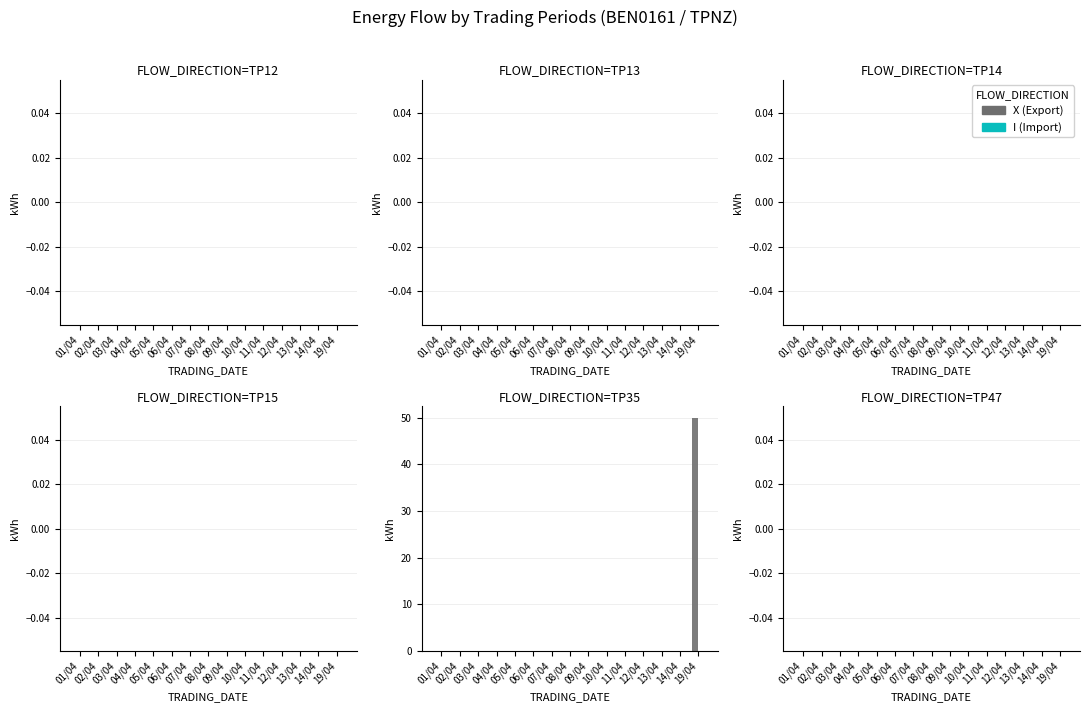

The value at 12/04 is 0. True or false?

True